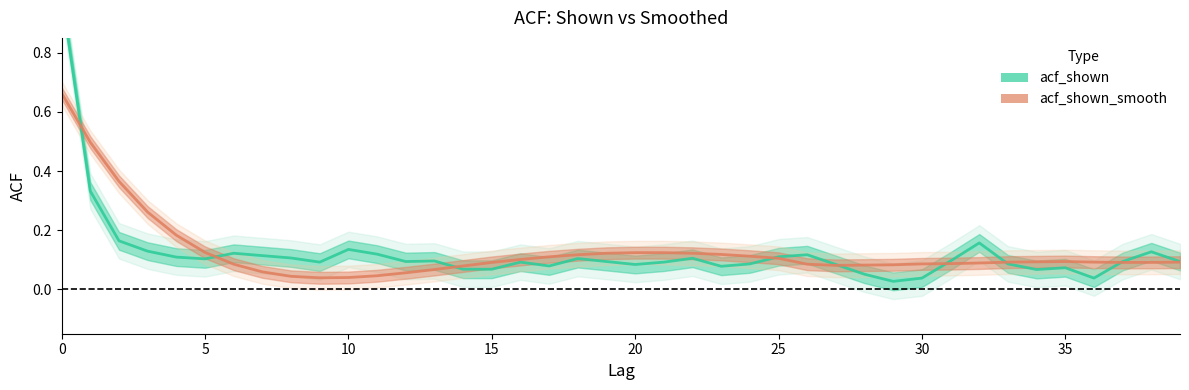

Rank the series by their maximum value, from highest to lowest.

acf_shown, acf_shown_smooth